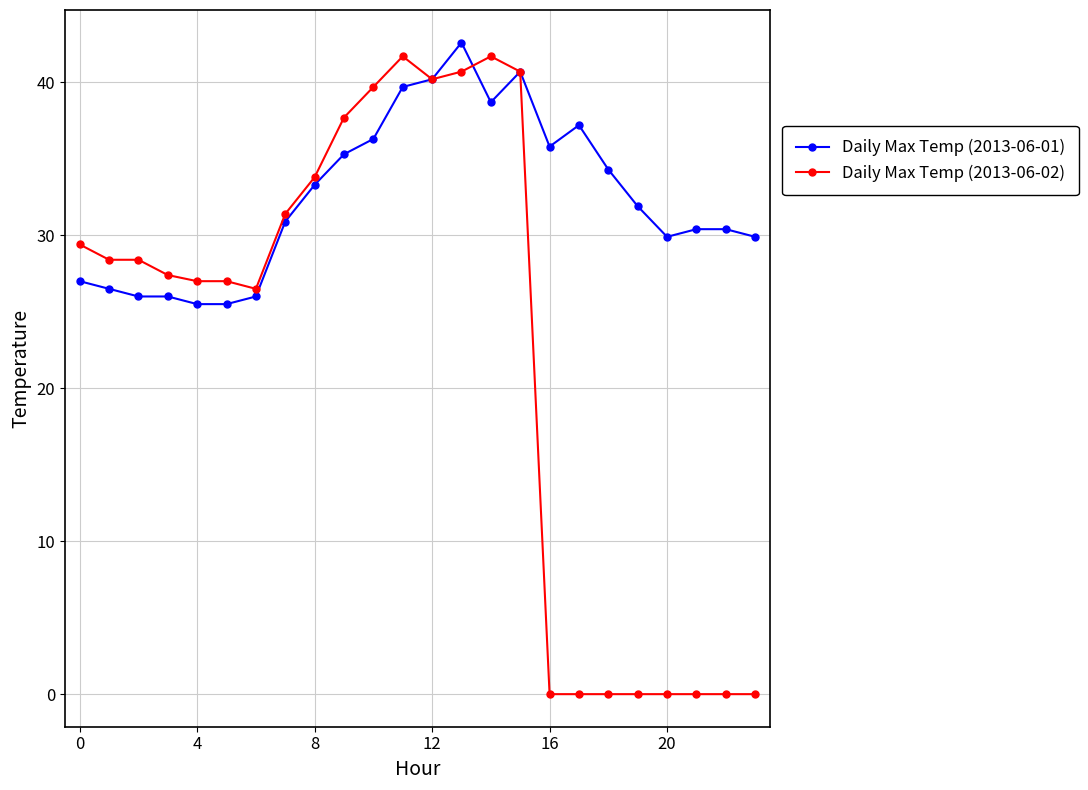

How many lines are shown in the chart?

2